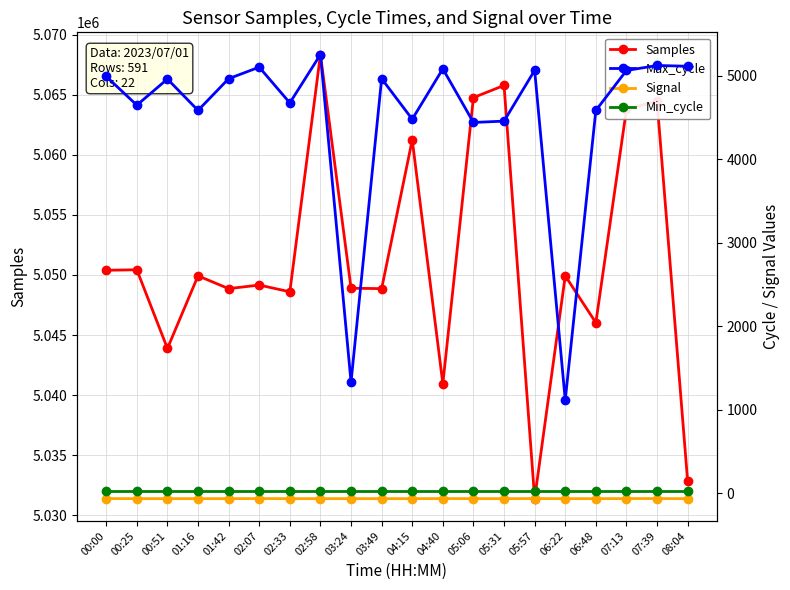

Which category has the highest value in the Samples series?

02:58